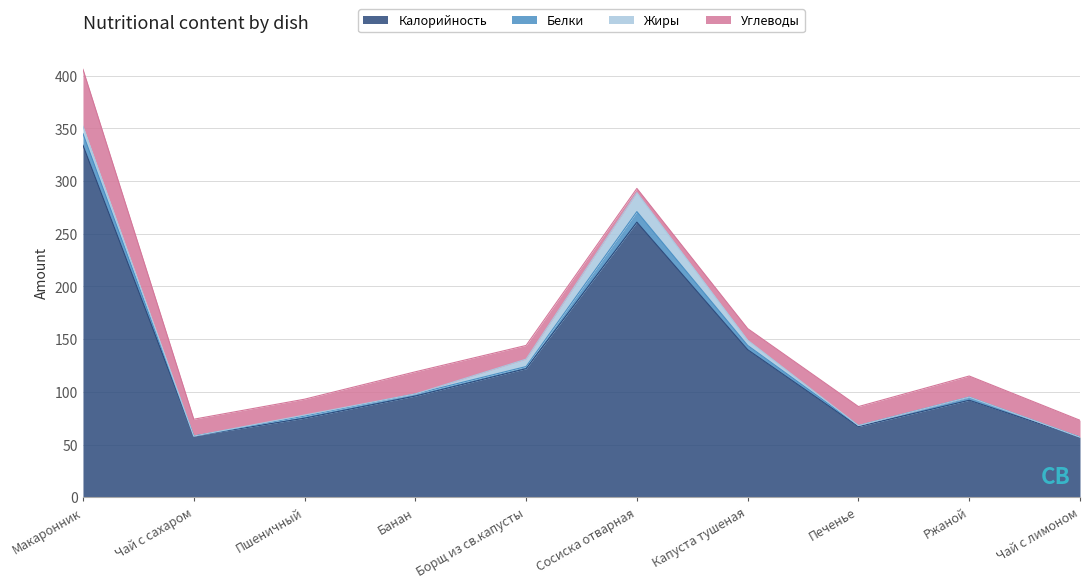

True or false: Белки and Калорийность cross at least once.

False